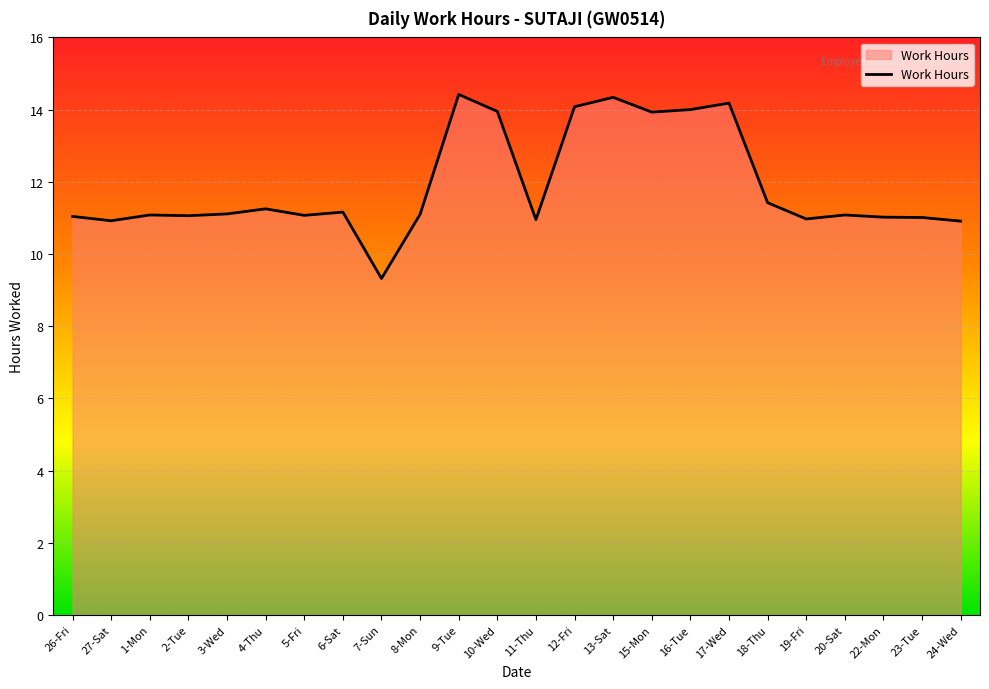

True or false: there are more than 1 points higher than both neighbors.

True